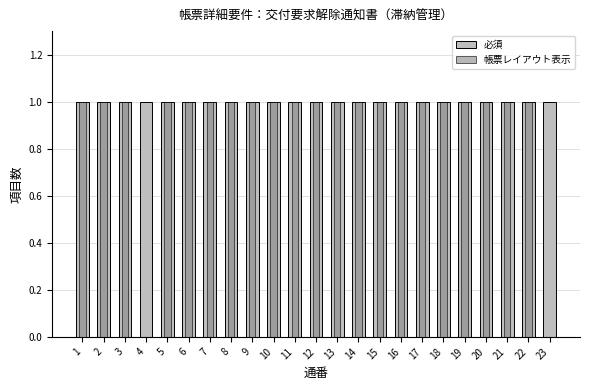

Where is 必須 nearest to the value 1?

1